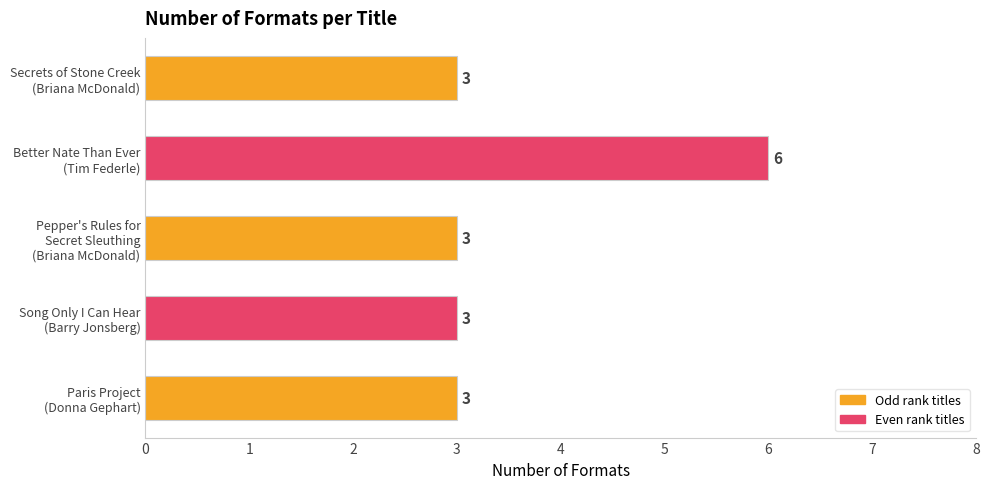

What is the smallest value displayed?

3